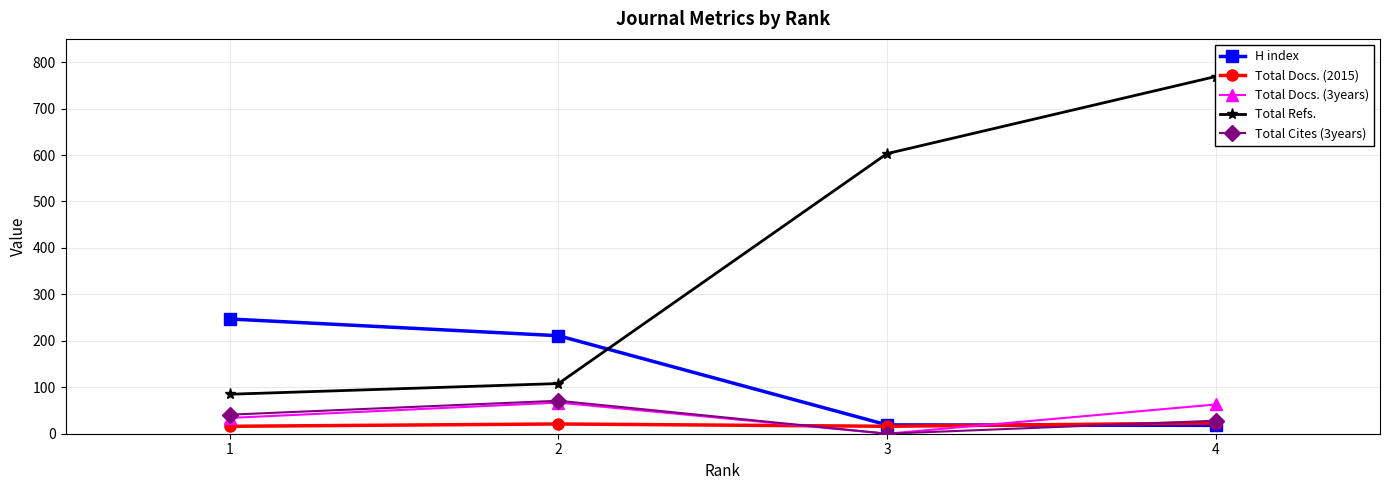

What is the spread (max minus min) of values at 3?

603